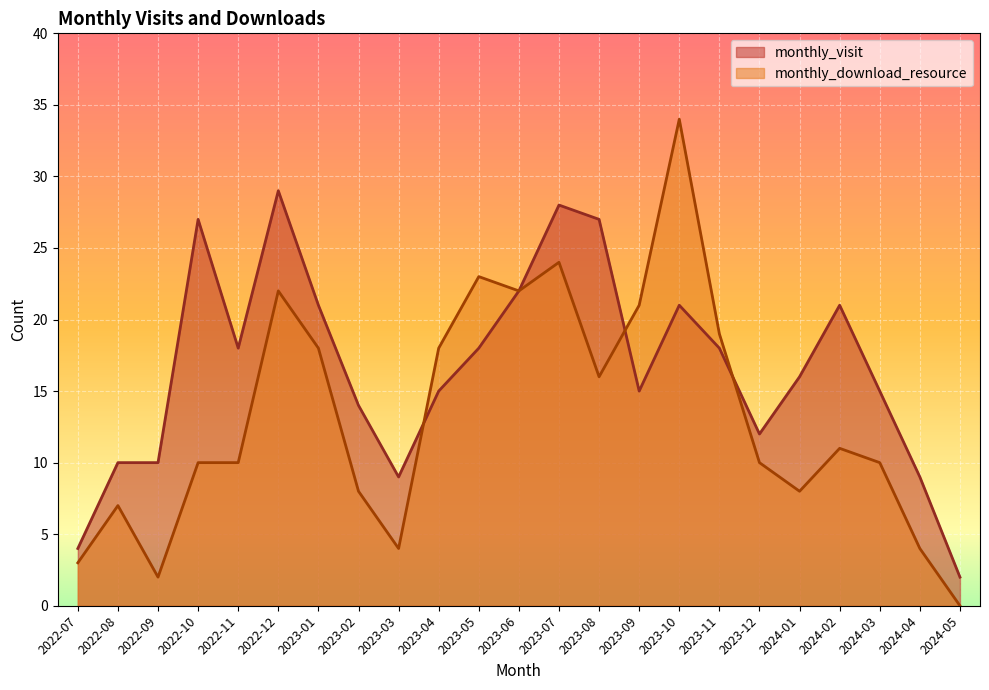

Is the value of monthly_visit at 2023-06 greater than the value of monthly_download_resource at 2024-02?

Yes